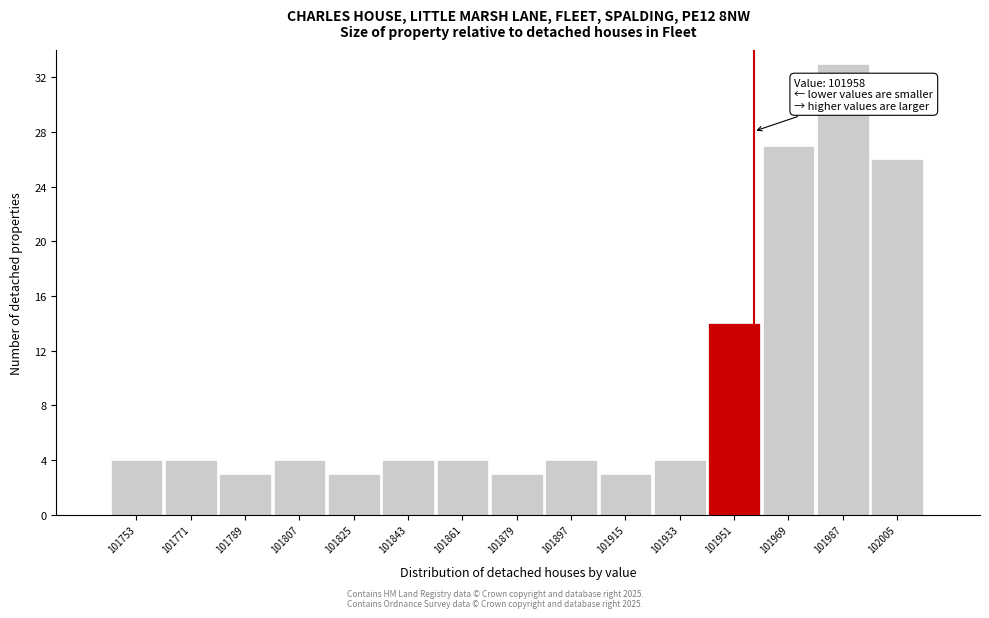

Which range on the x-axis has the tallest bar?

101979 to 101997